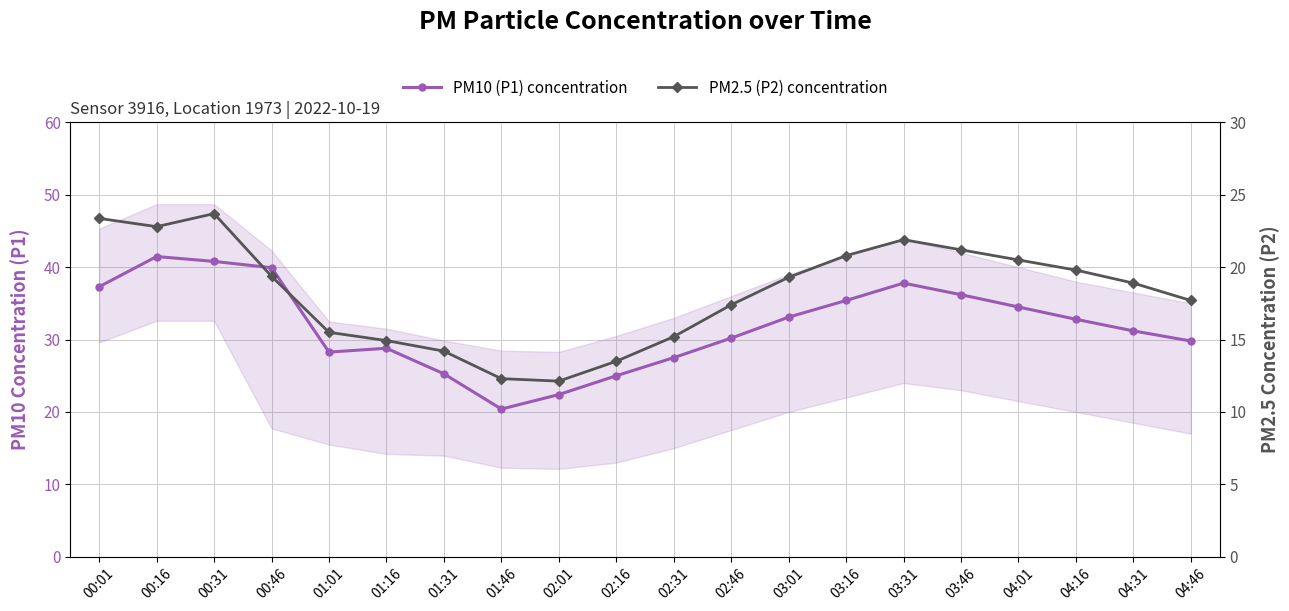

Rank the series by their maximum value, from highest to lowest.

PM10 (P1) concentration, PM2.5 (P2) concentration